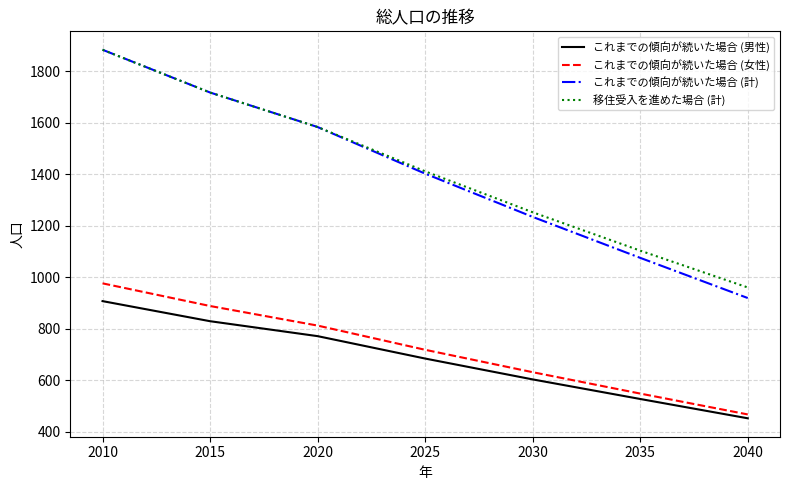

Reading left to right, list all the values displayed in this chart.

これまでの傾向が続いた場合 (男性): 907	829	771	684	603	527	452
これまでの傾向が続いた場合 (女性): 976	888	812	718	631	548	467
これまでの傾向が続いた場合 (計): 1883	1717	1583	1402	1234	1075	919
移住受入を進めた場合 (計): 1883	1717	1583	1411	1252	1103	960